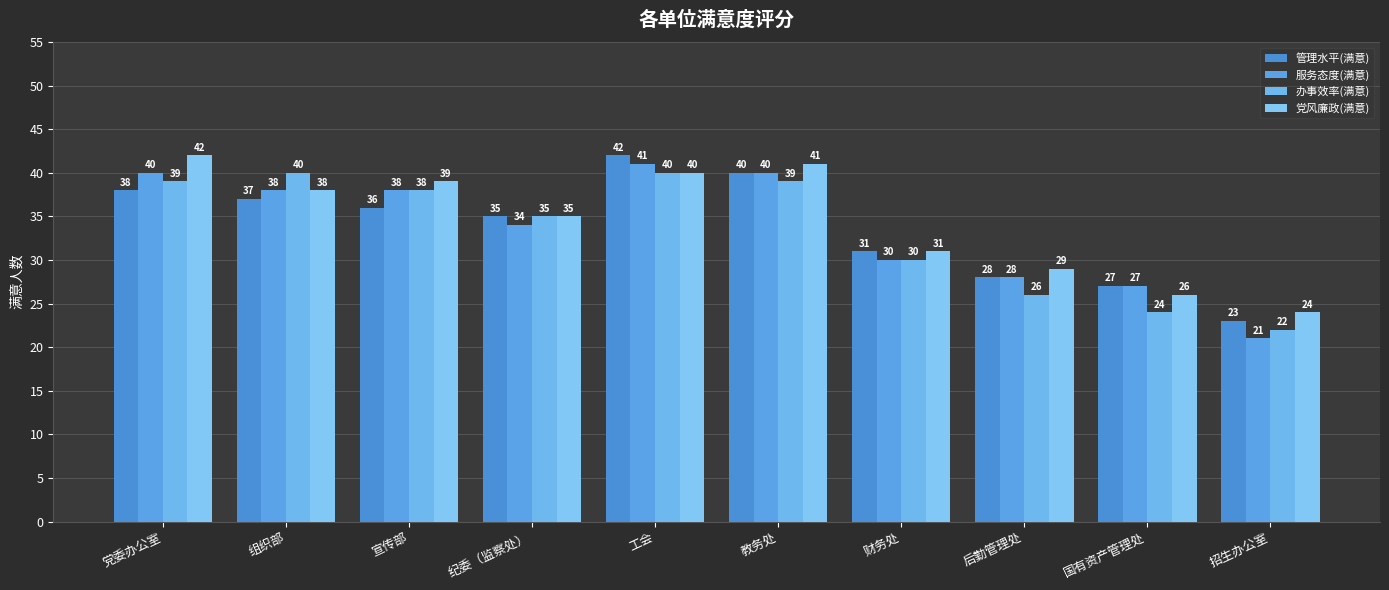

What is the difference between the maximum and minimum values in the 管理水平(满意) series?

19